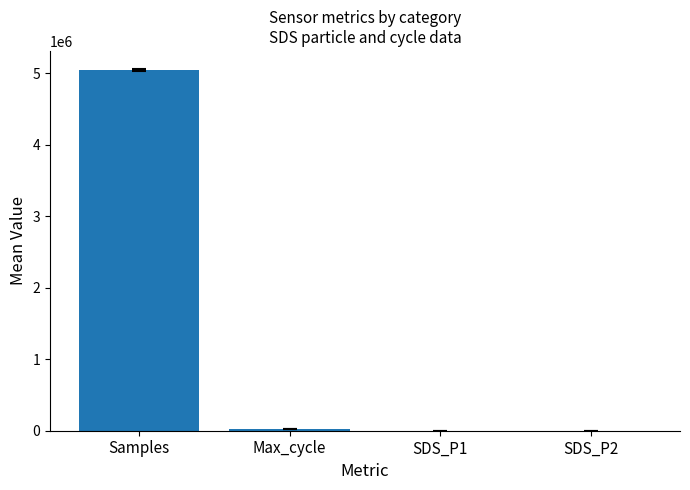

What is the ratio of the value at Max_cycle to the value at SDS_P2?

2050.7